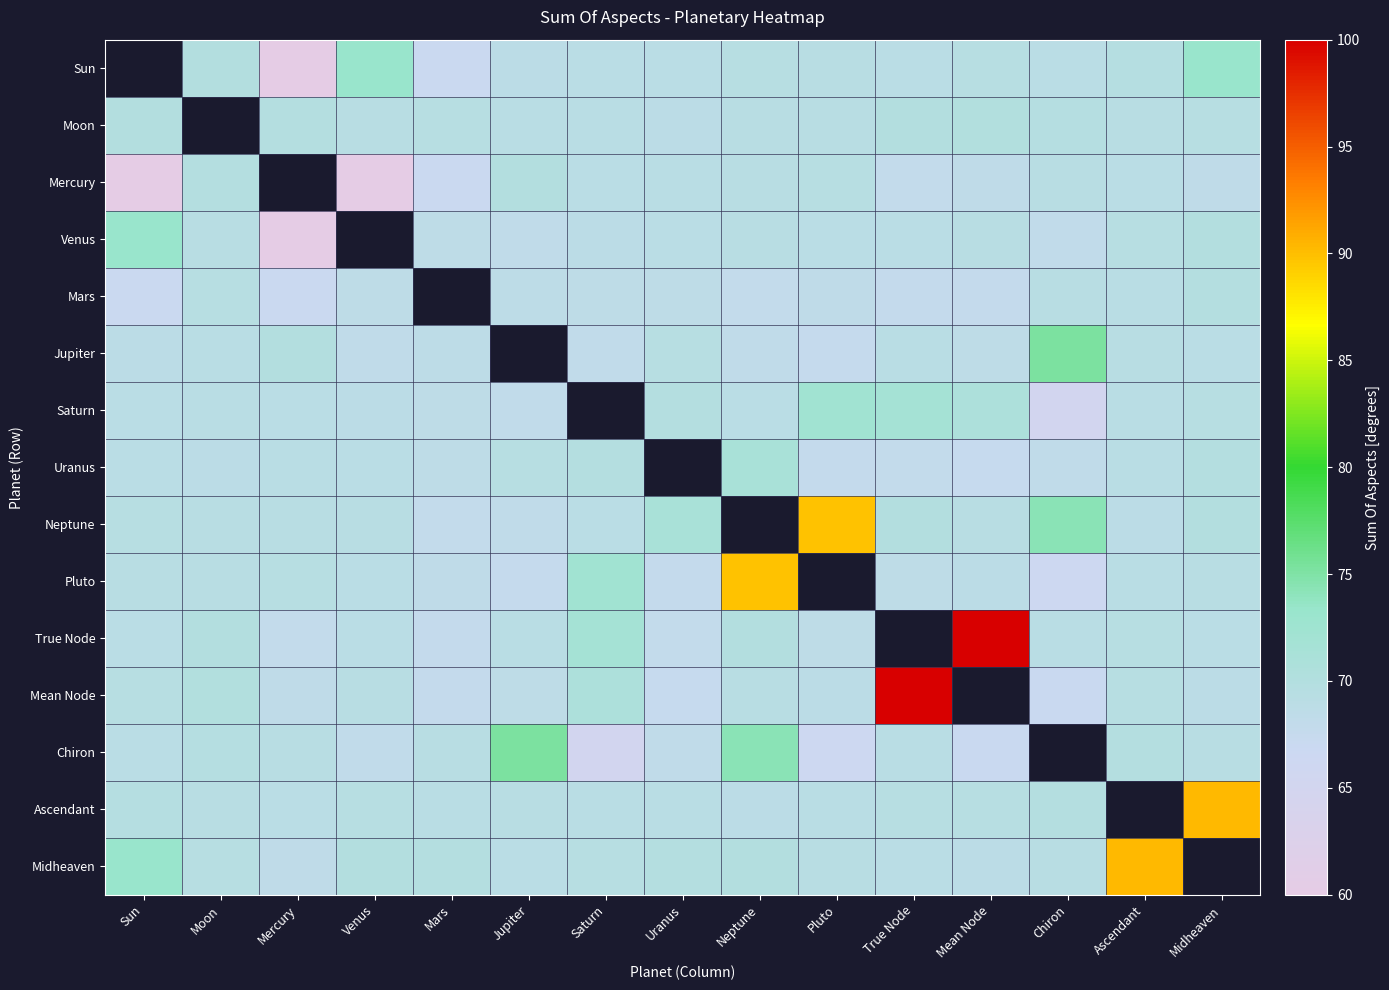

True or false: Chiron has a value of 75.2 at Jupiter.

True